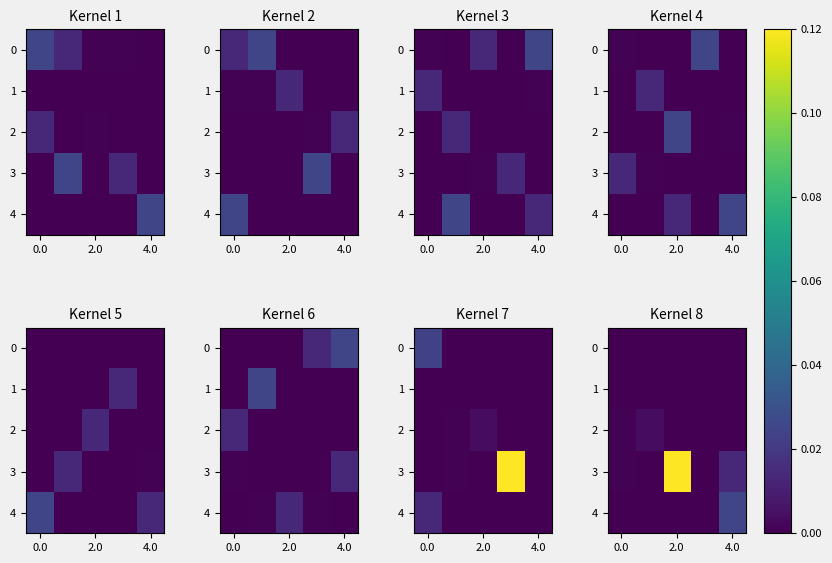

At which category is the sum across all series the highest?

2.0